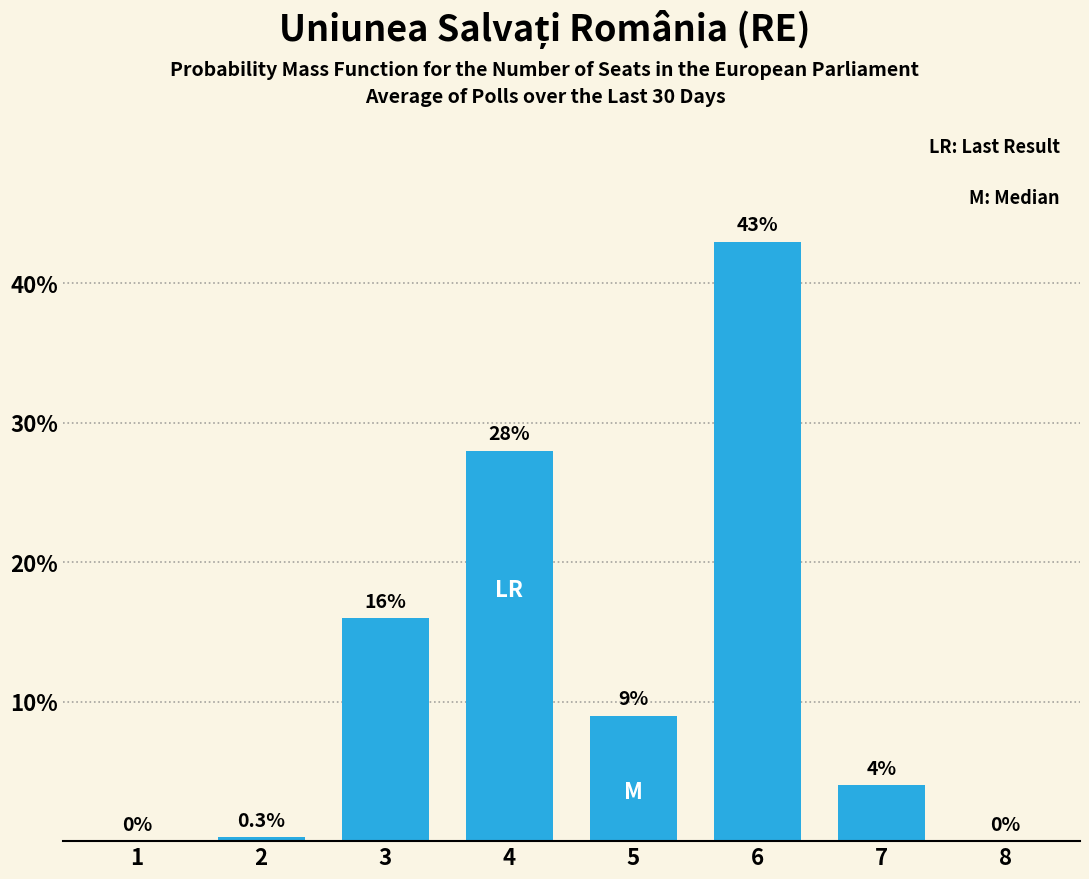

Reading left to right, extract all data points from this chart.

1=0.0	2=0.3	3=16.0	4=28.0	5=9.0	6=43.0	7=4.0	8=0.0